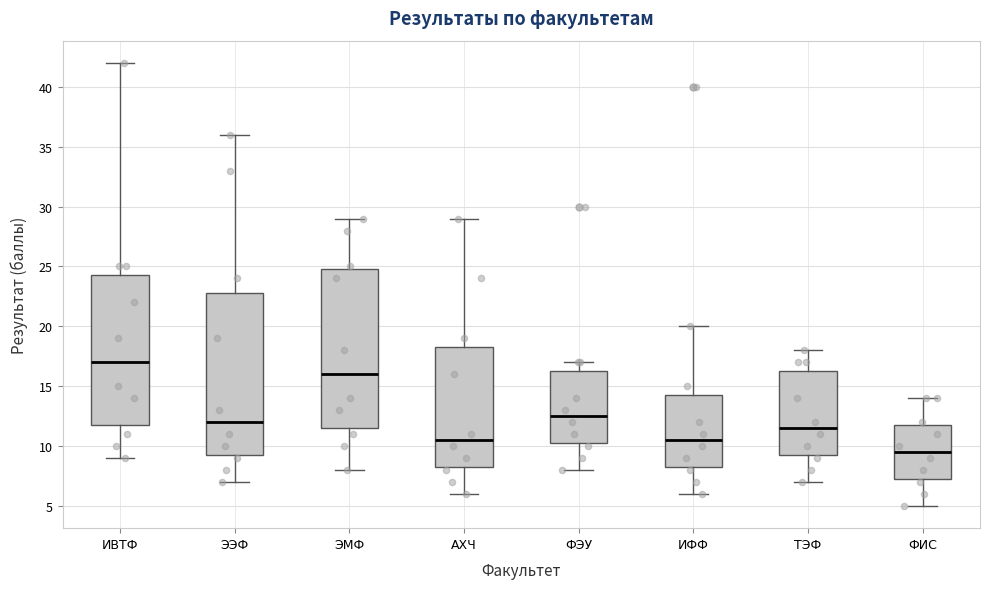

Reading left to right, transcribe this box plot: for each box, give where its median line is, the range the box spans, and where its two whiskers end, as read against the y-axis. The values are not printed on the chart, so give them approximately, as read against the axis.

ИВТФ: median 17.0, box 12.0 to 24.5, whiskers 9.0 to 42.0
ЭЭФ: median 12.0, box 9.5 to 23.0, whiskers 7.0 to 36.0
ЭМФ: median 16.0, box 11.5 to 25.0, whiskers 8.0 to 29.0
АХЧ: median 10.5, box 8.5 to 18.5, whiskers 6.0 to 29.0
ФЭУ: median 12.5, box 10.5 to 16.5, whiskers 8.0 to 17.0
ИФФ: median 10.5, box 8.5 to 14.5, whiskers 6.0 to 20.0
ТЭФ: median 11.5, box 9.5 to 16.5, whiskers 7.0 to 18.0
ФИС: median 9.5, box 7.5 to 12.0, whiskers 5.0 to 14.0